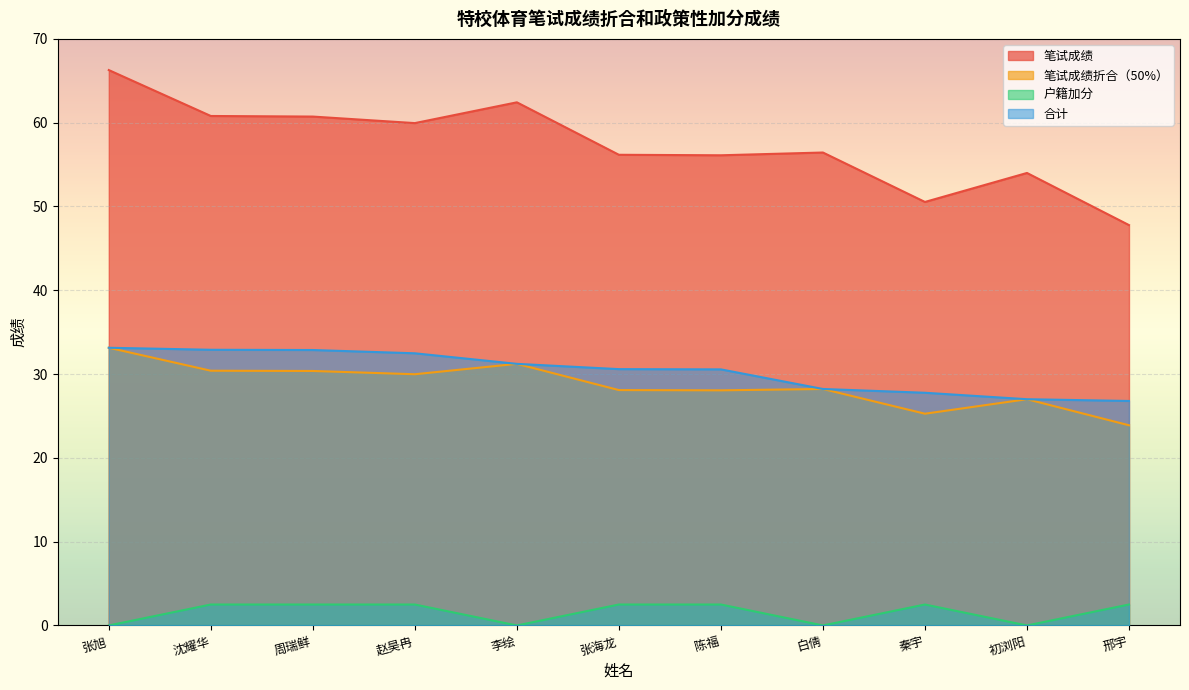

At how many categories does at least one series exceed 42?

11